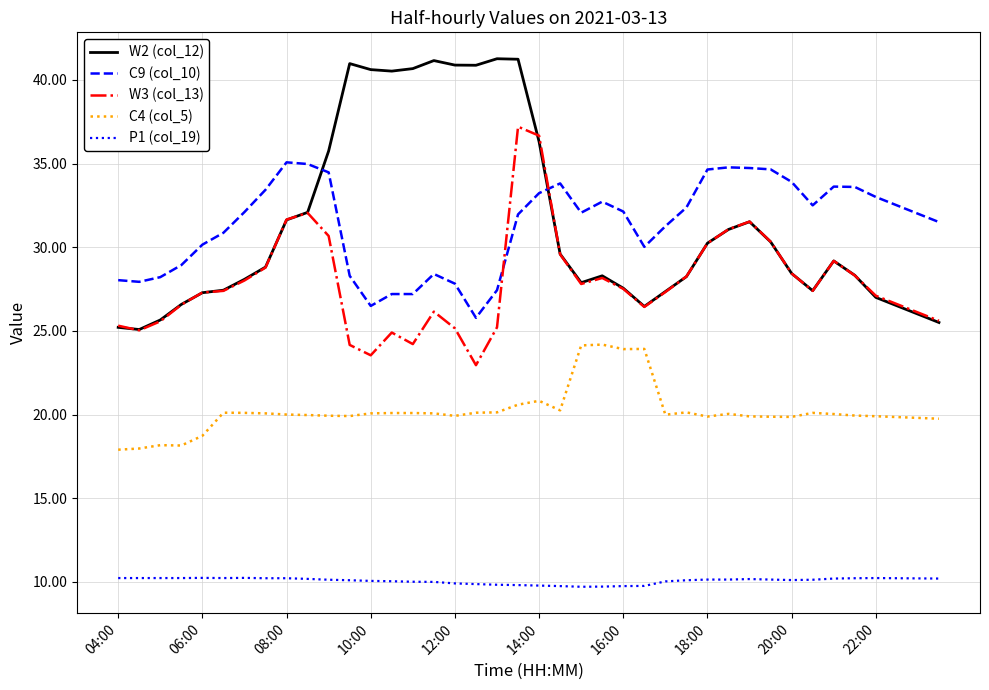

How many intersections are there between W2 (col_12) and C9 (col_10)?

2